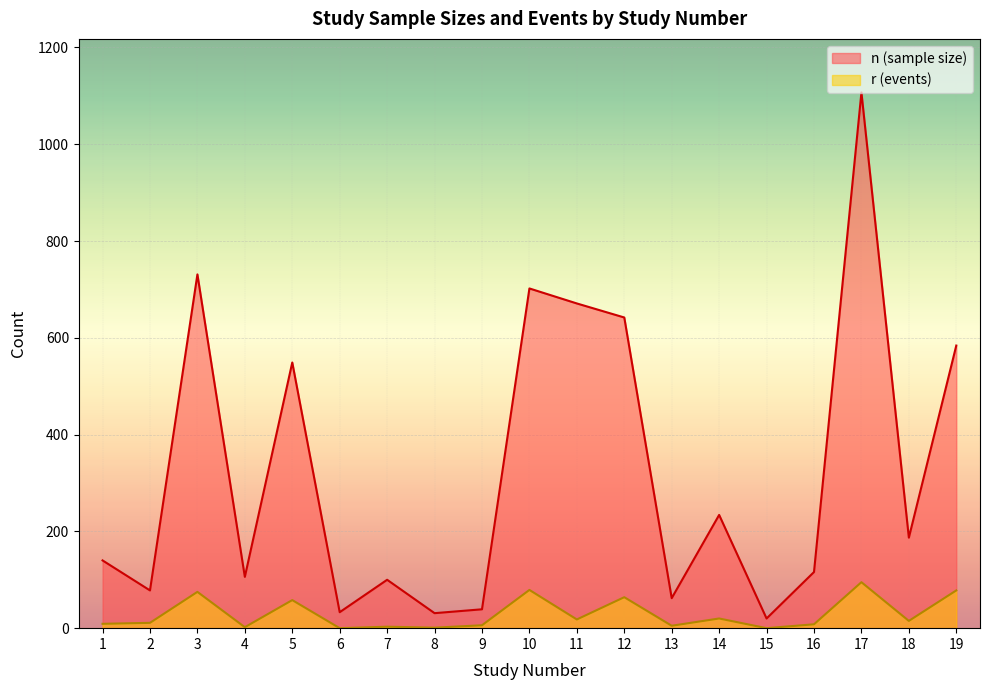

Which series has the largest total across all categories?

n (sample size)